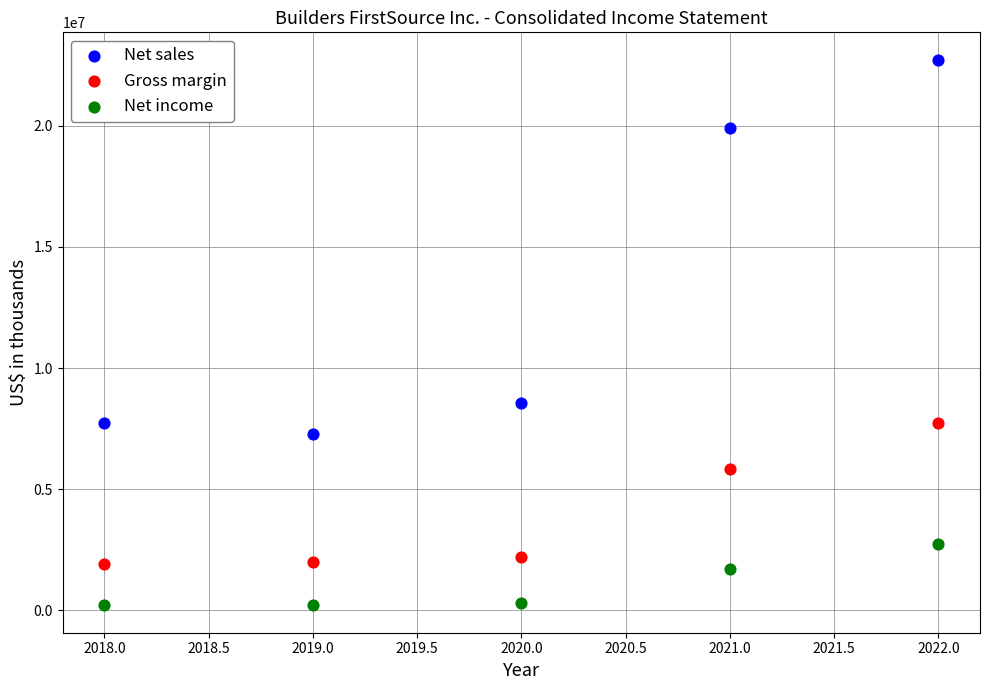

What are all the series names shown in the legend?

Net sales, Gross margin, Net income